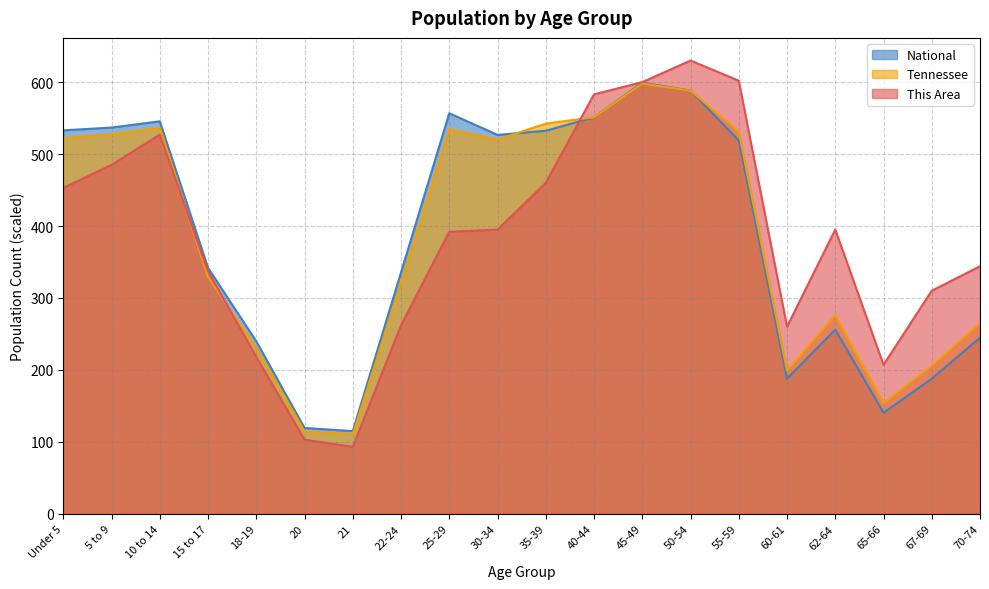

How many lines are shown in the chart?

3